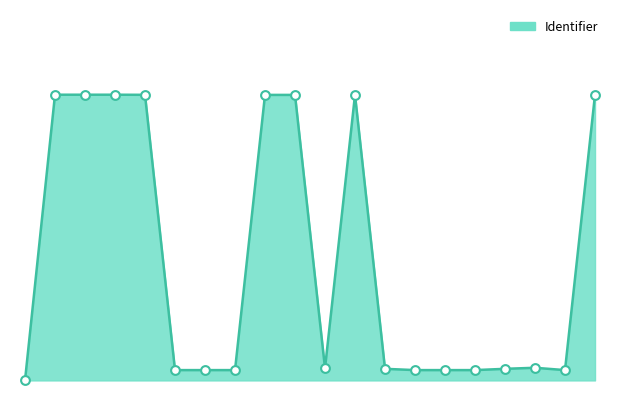

Does the chart have visible grid lines?

No